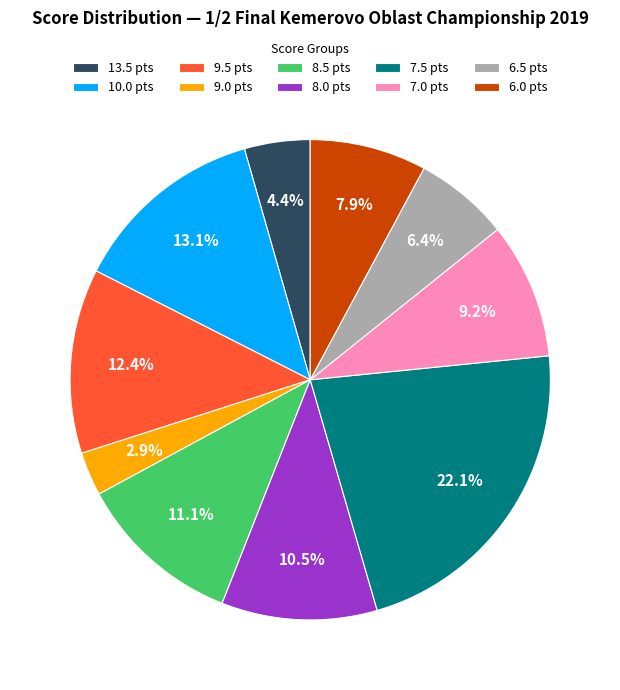

Which category has the smallest portion of the pie?

9.0 pts